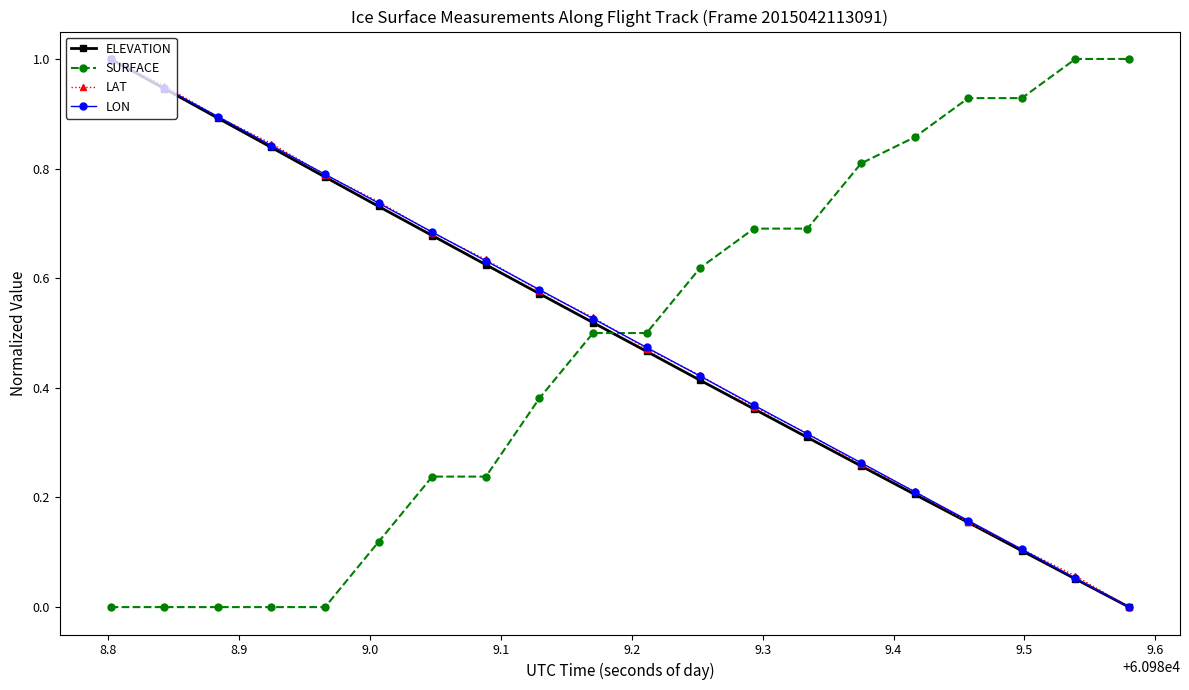

How many intersections are there between SURFACE and ELEVATION?

1